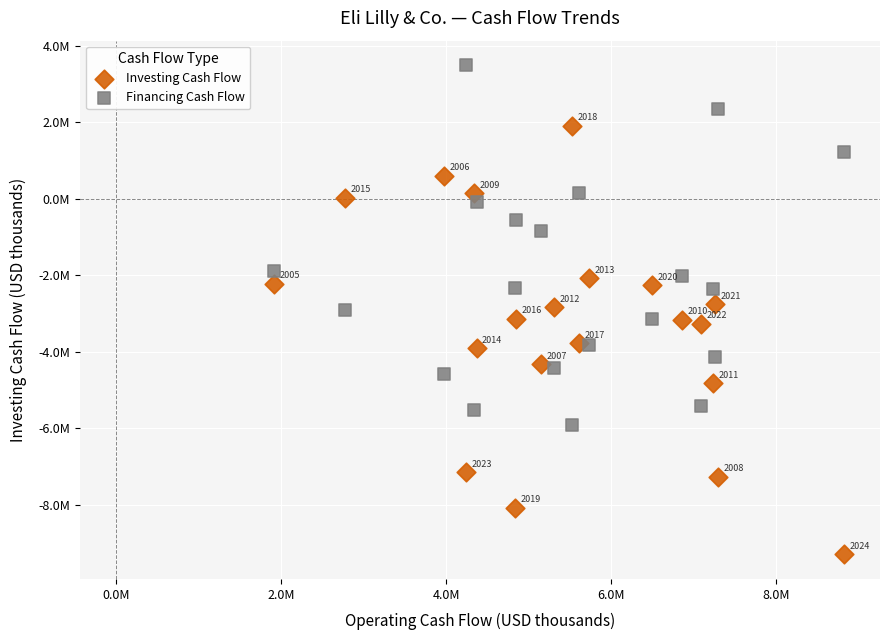

What are all the series names shown in the legend?

Investing Cash Flow, Financing Cash Flow